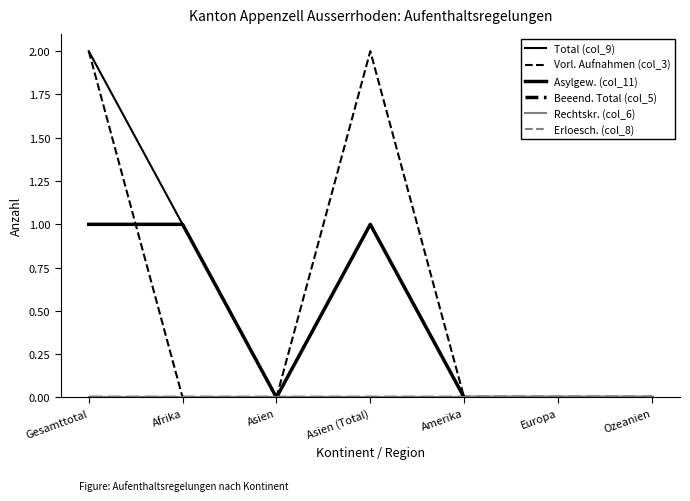

How many lines are shown in the chart?

6